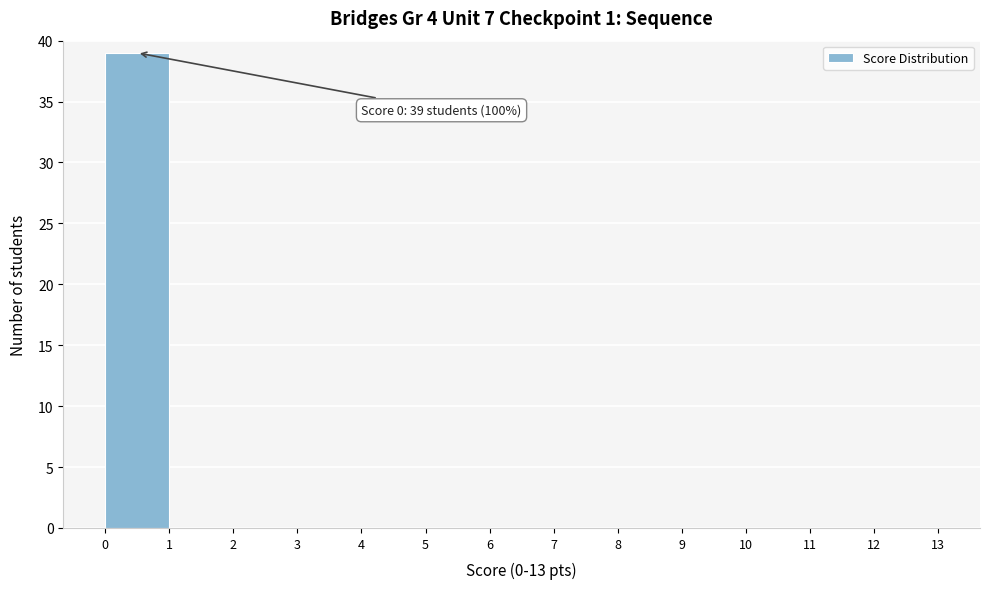

Over which range of the x-axis is the bar tallest?

0 to 1